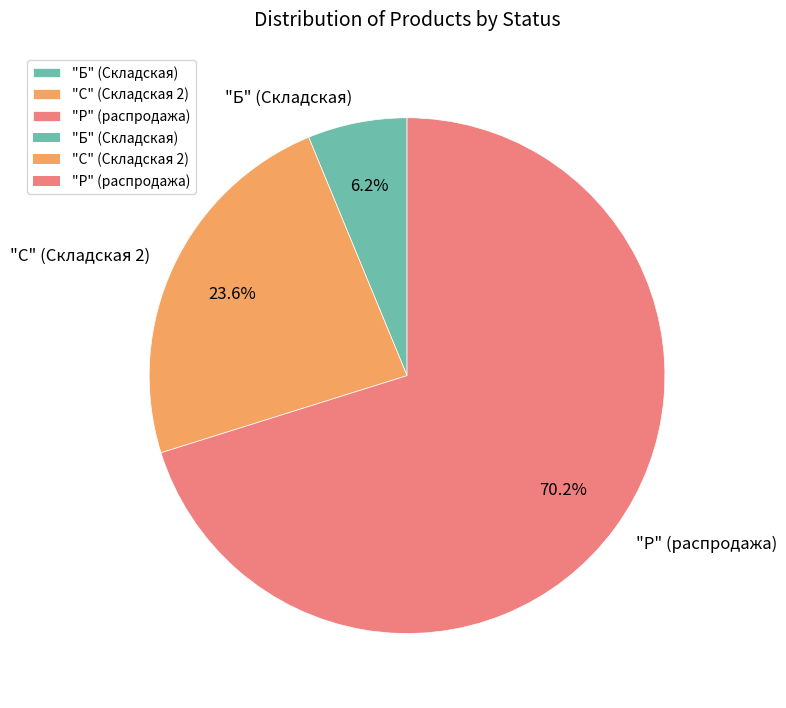

Which category has the biggest portion of the pie?

"Р" (распродажа)